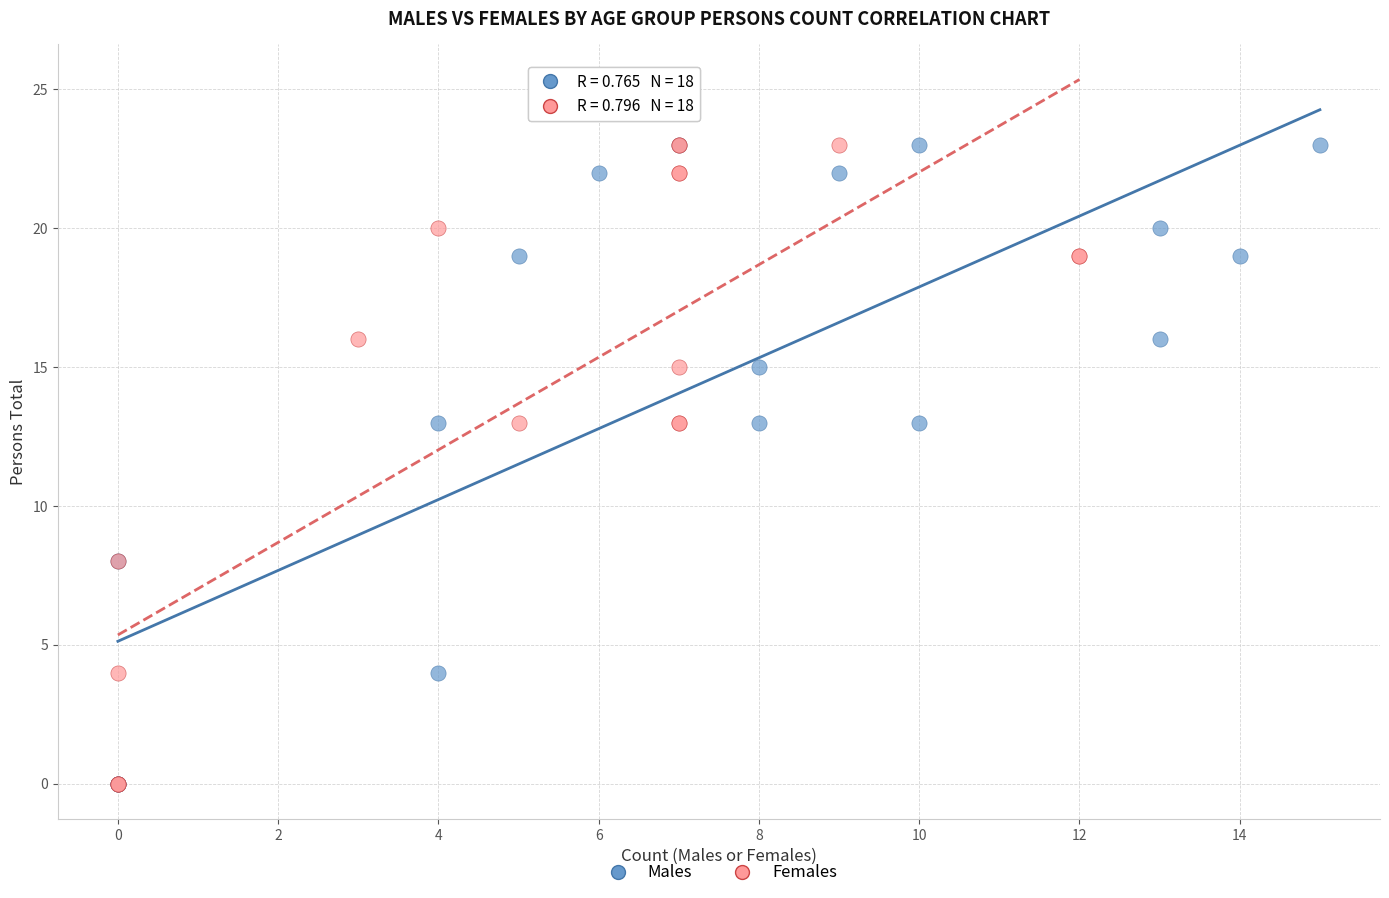

What are all the series names shown in the legend?

Males, Females